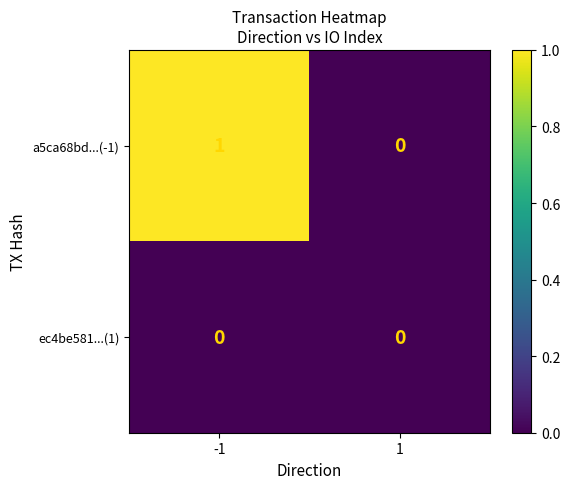

List the series in order of their peak value, highest first.

a5ca68bd...(-1), ec4be581...(1)